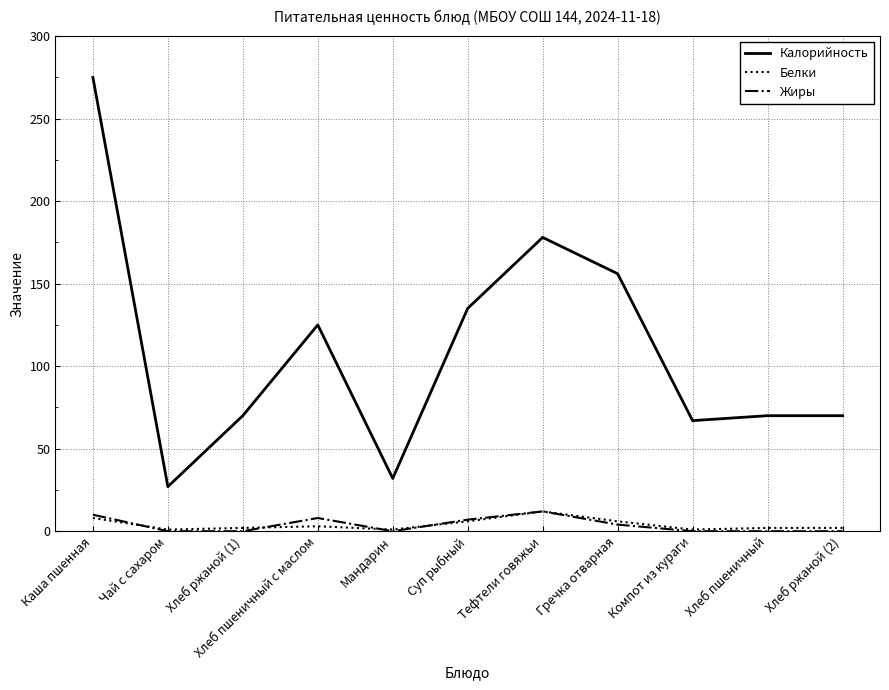

True or false: Калорийность has a value of 100.8 at Тефтели говяжьи.

False